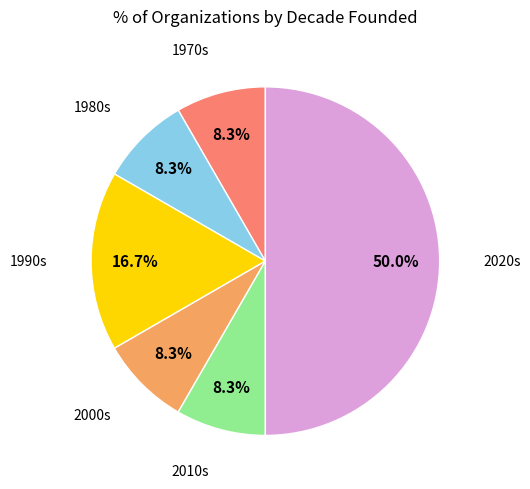

Count the number of slices in the pie.

6